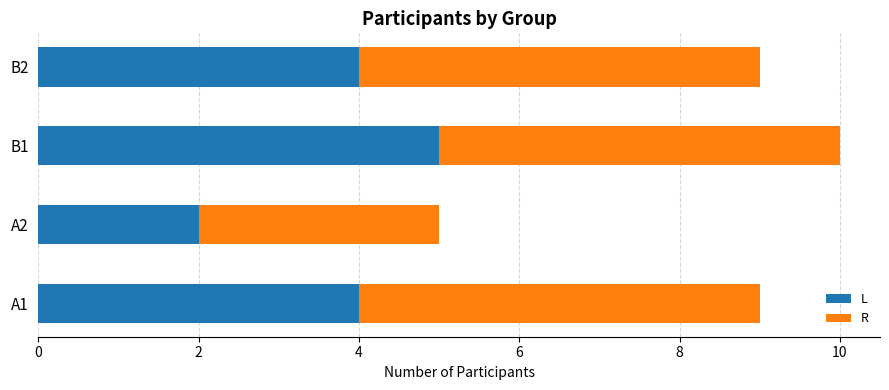

The L series shows 2 at A2. True or false?

True